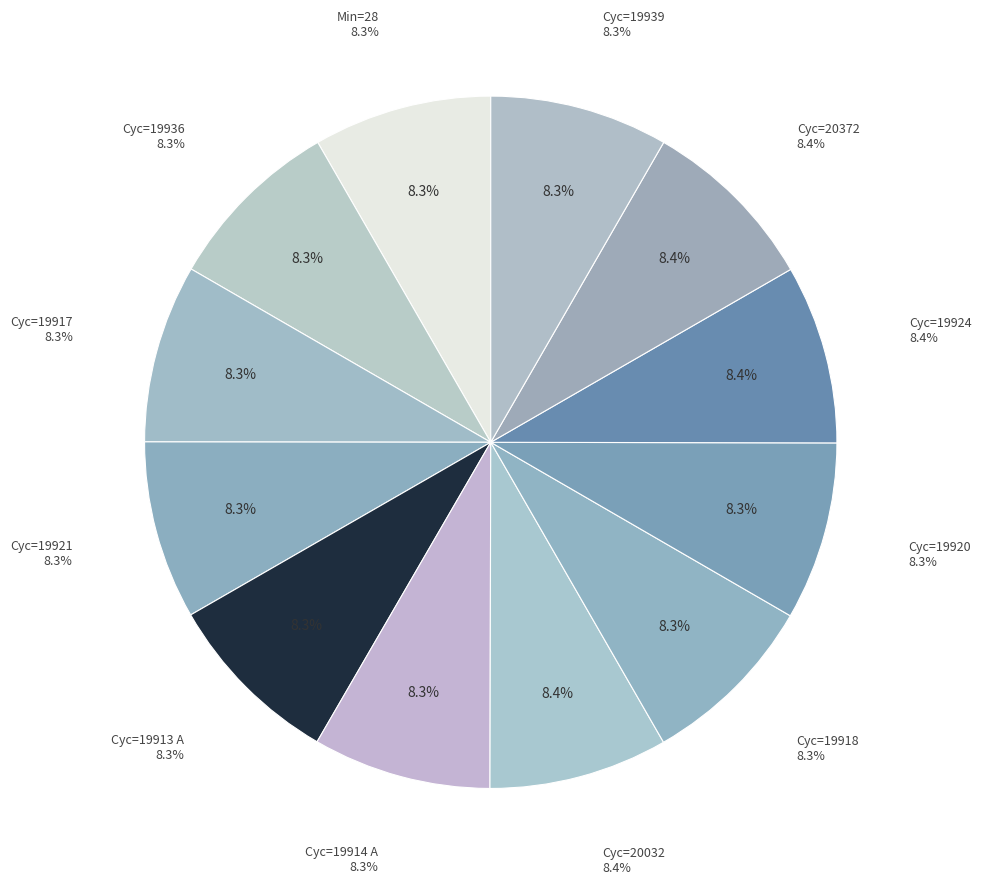

Is there a majority slice in this chart?

No